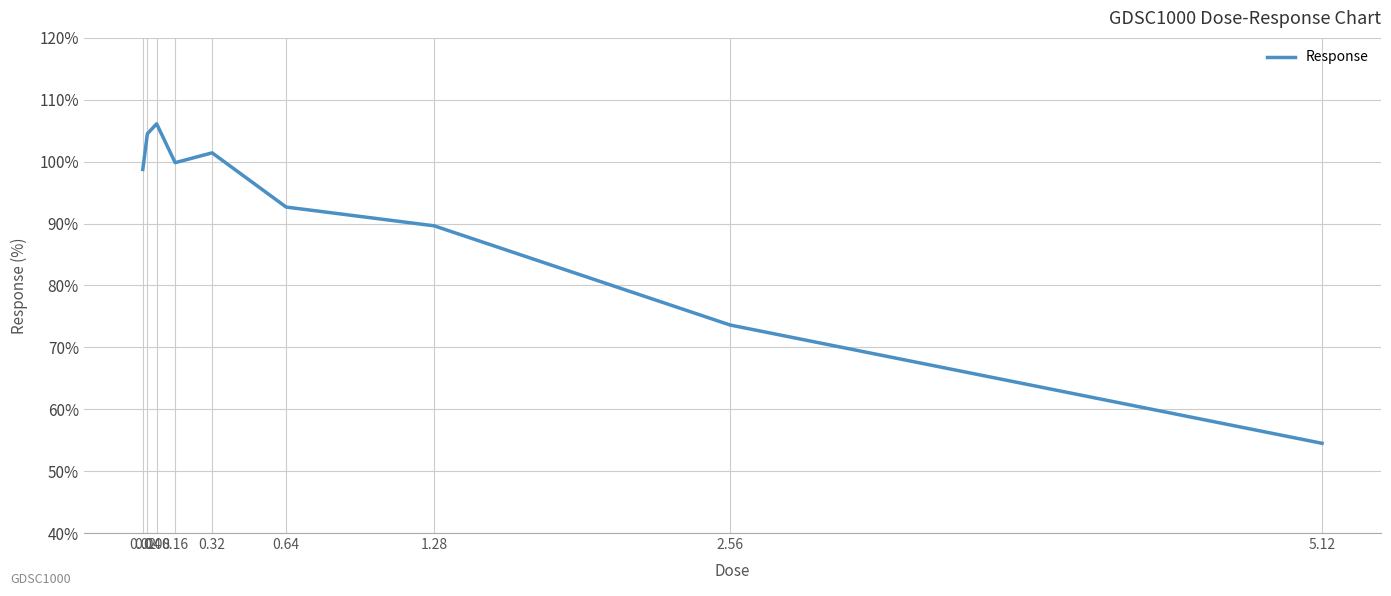

Where is the first local minimum?

0.16